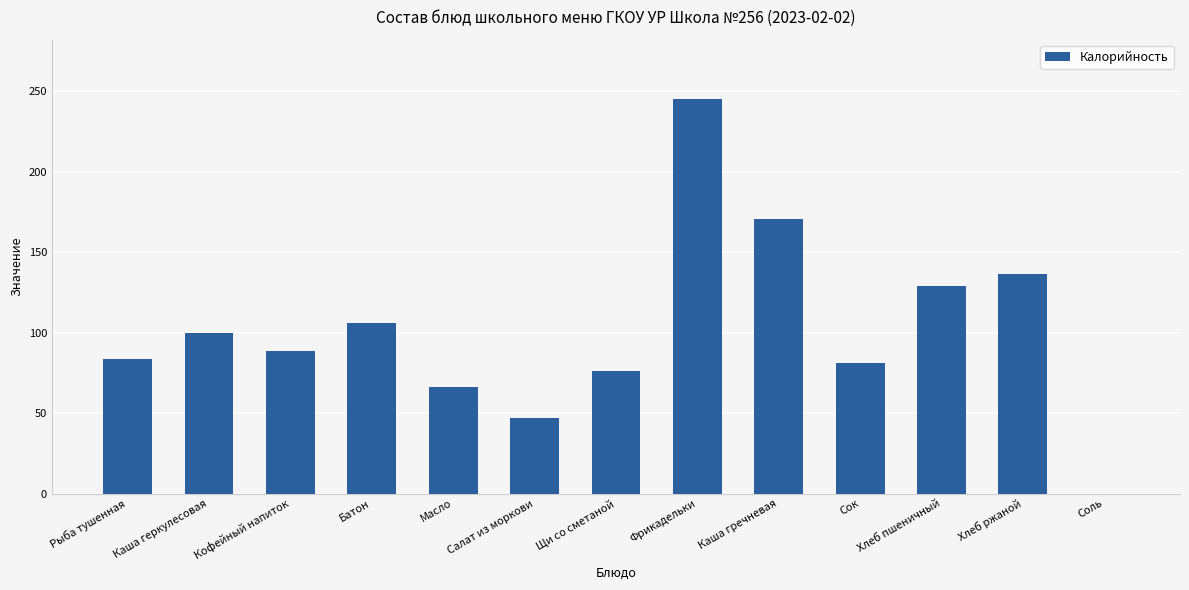

What is the approximate value at Хлеб ржаной?

136.5